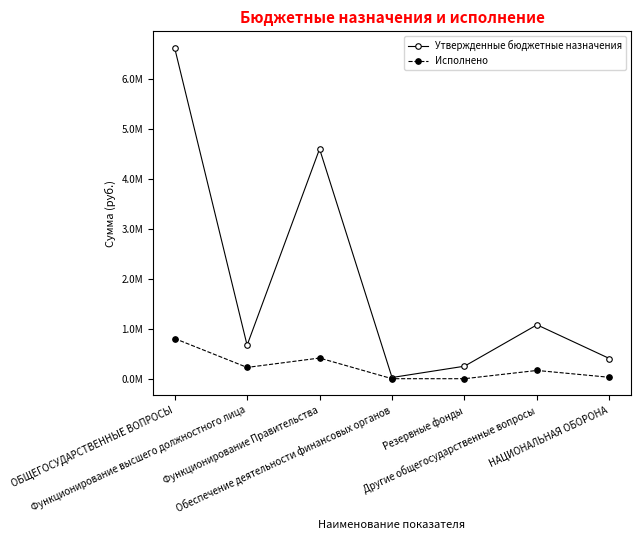

Rank the categories by Утвержденные бюджетные назначения value from lowest to highest.

Обеспечение деятельности финансовых органов, Резервные фонды, НАЦИОНАЛЬНАЯ ОБОРОНА, Функционирование высшего должностного лица, Другие общегосударственные вопросы, Функционирование Правительства, ОБЩЕГОСУДАРСТВЕННЫЕ ВОПРОСЫ